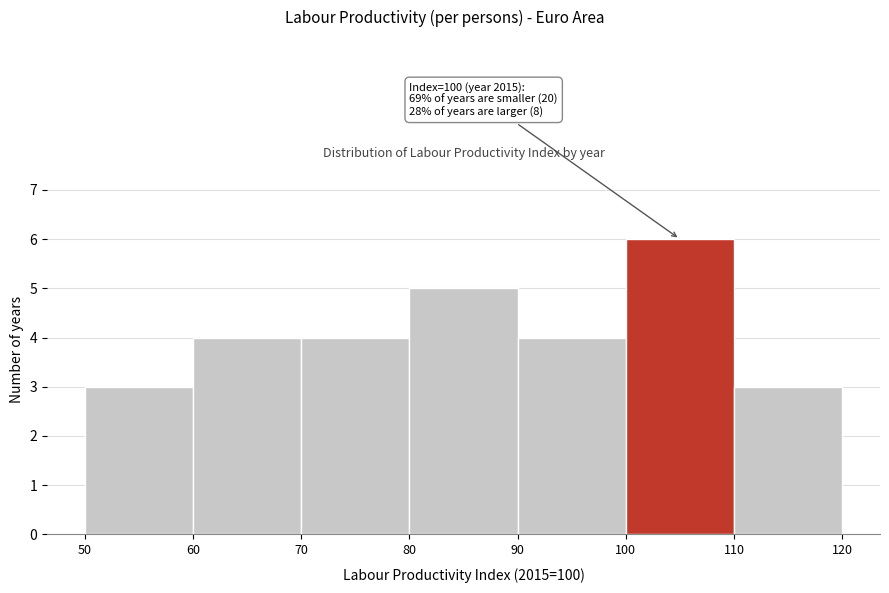

Over which range of the x-axis is the bar tallest?

100 to 110